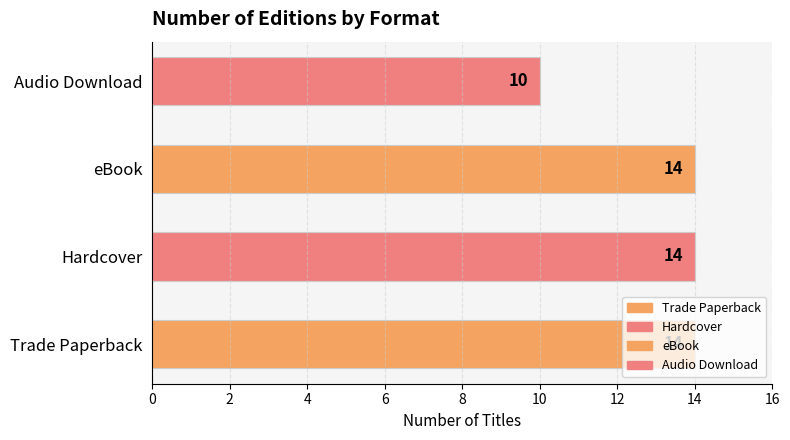

The value at Trade Paperback is 24. True or false?

False